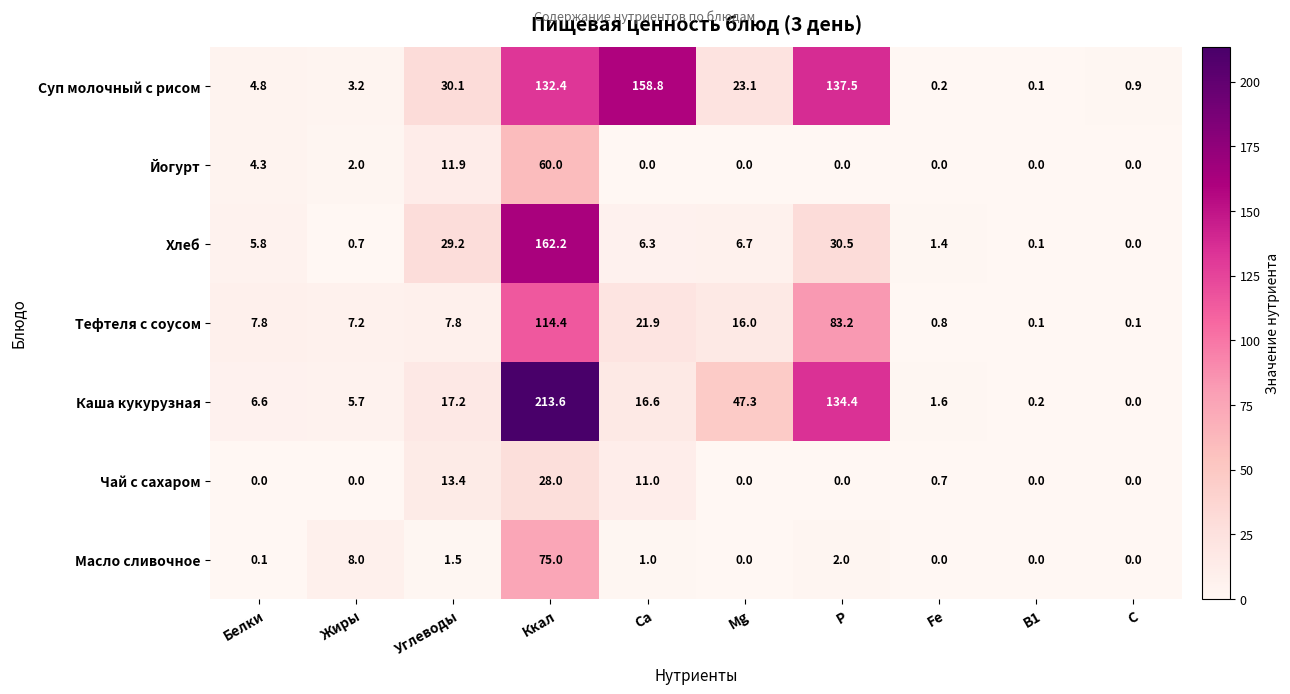

The Масло сливочное series shows -33.1 at B1. True or false?

False